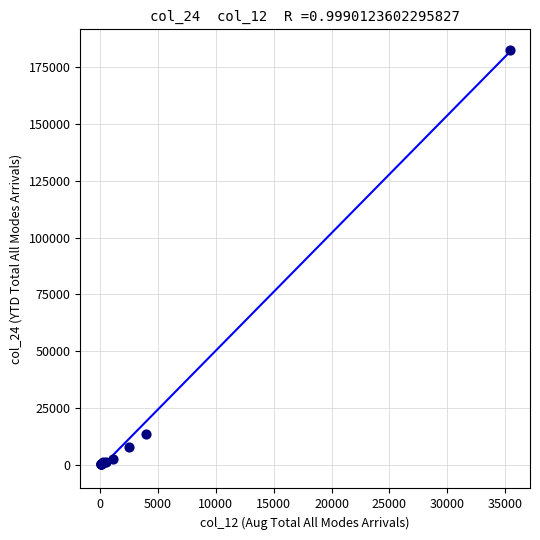

What Y value in the scatter plot is closest to 91300?

13509